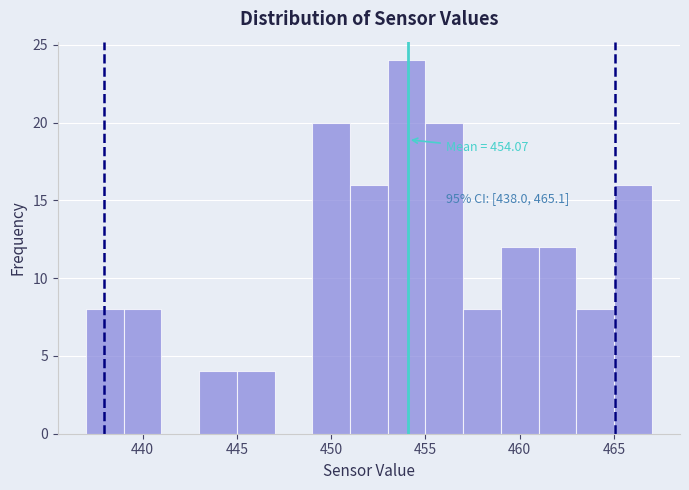

Which range on the x-axis has the tallest bar?

453 to 455